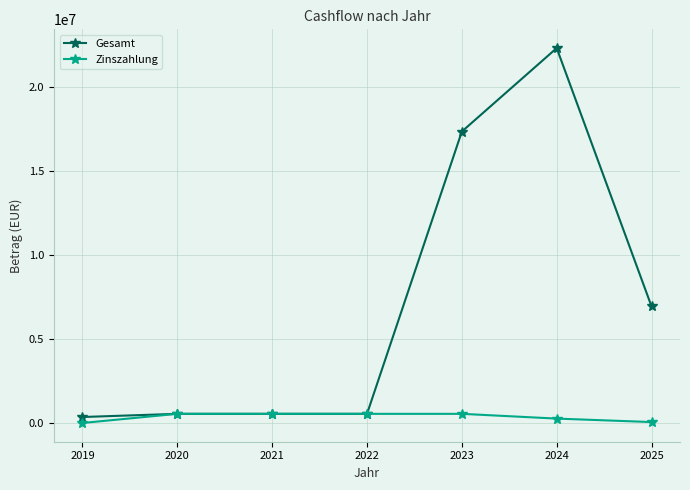

How many lines are shown in the chart?

2